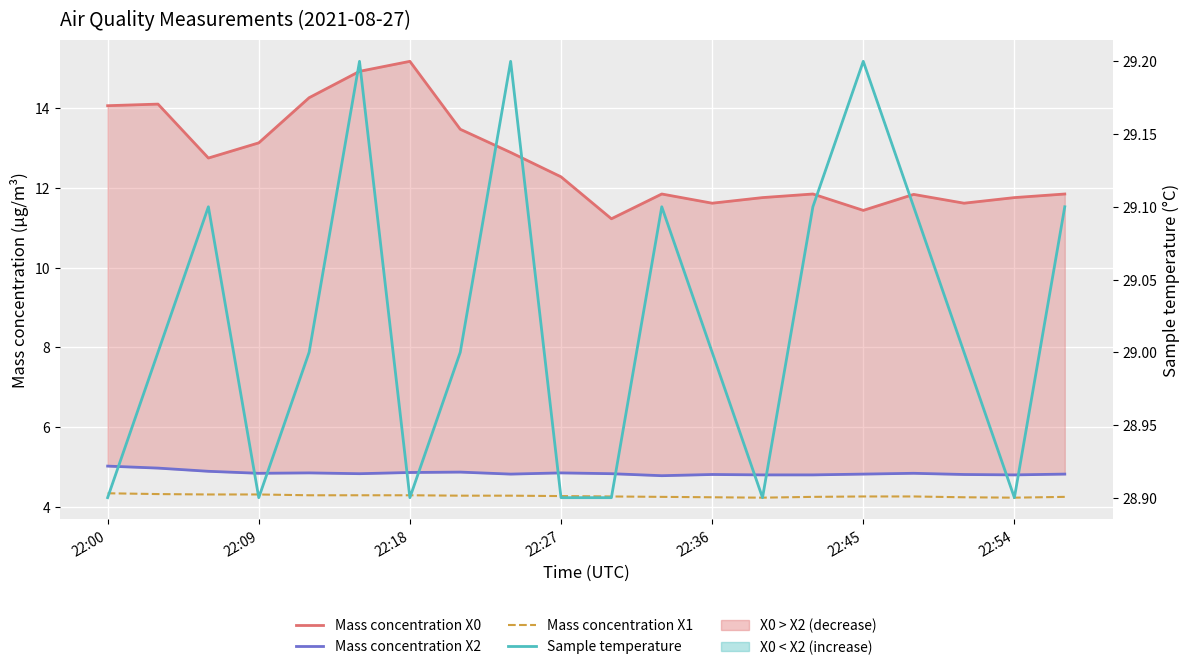

What are all the series names shown in the legend?

Mass concentration X0, Mass concentration X2, Mass concentration X1, Sample temperature